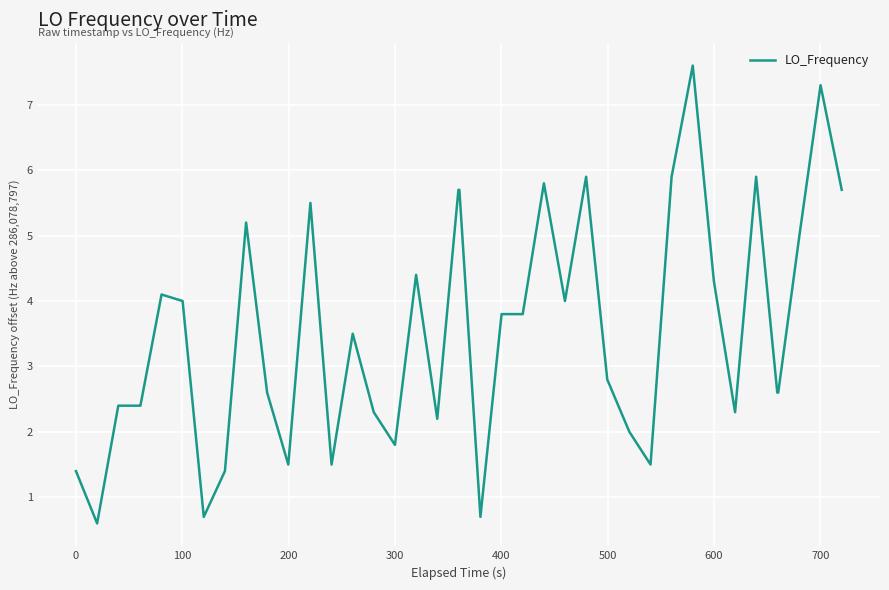

Does the chart have visible grid lines?

Yes